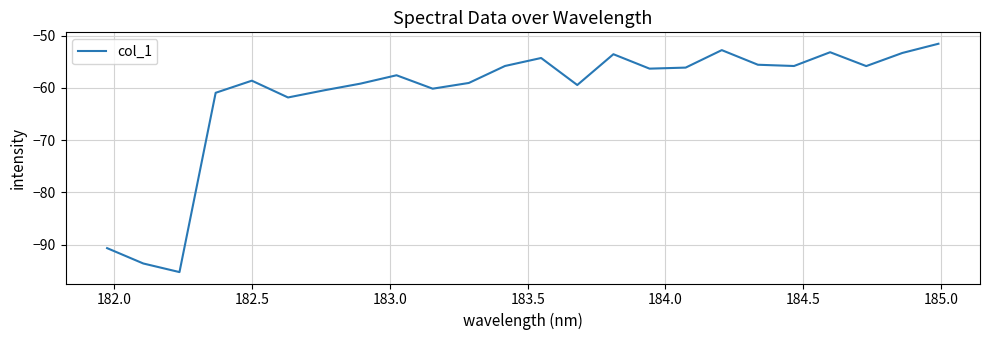

What is the difference between the maximum and minimum values?

43.7